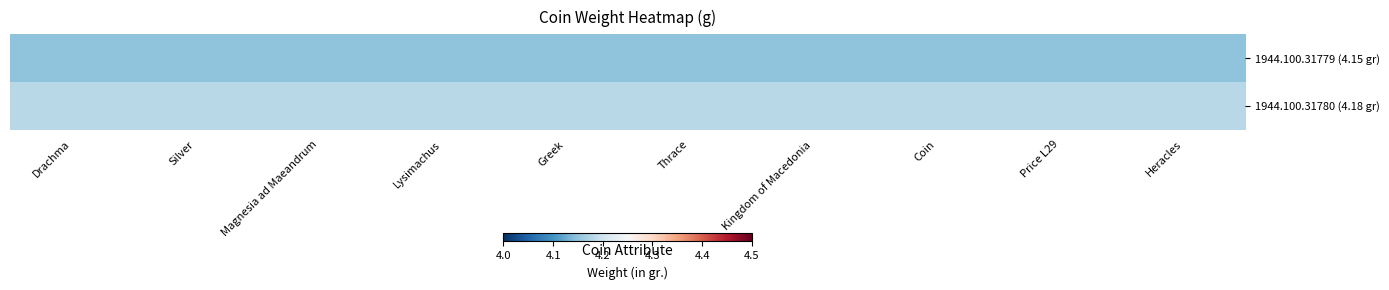

Reading left to right, list all the values displayed in this chart.

1944.100.31779 (4.15 gr): Drachma=4.2	Silver=4.2	Magnesia ad Maeandrum=4.2	Lysimachus=4.2	Greek=4.2	Thrace=4.2	Kingdom of Macedonia=4.2	Coin=4.2	Price L29=4.2	Heracles=4.2
1944.100.31780 (4.18 gr): Drachma=4.2	Silver=4.2	Magnesia ad Maeandrum=4.2	Lysimachus=4.2	Greek=4.2	Thrace=4.2	Kingdom of Macedonia=4.2	Coin=4.2	Price L29=4.2	Heracles=4.2